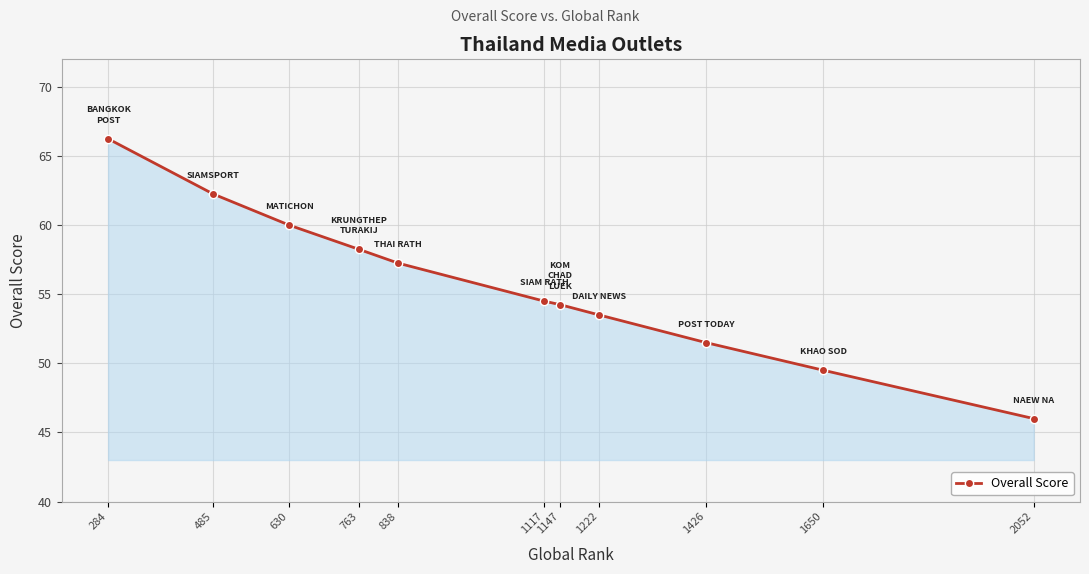

Count the number of values greater than 54.

7